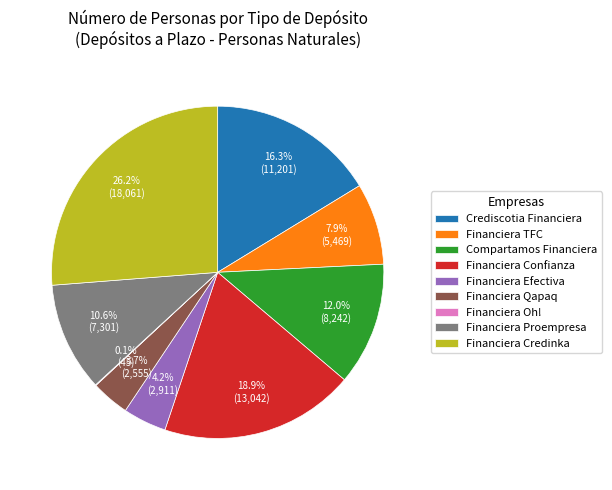

Between Financiera TFC and Financiera Qapaq, which is larger?

Financiera TFC